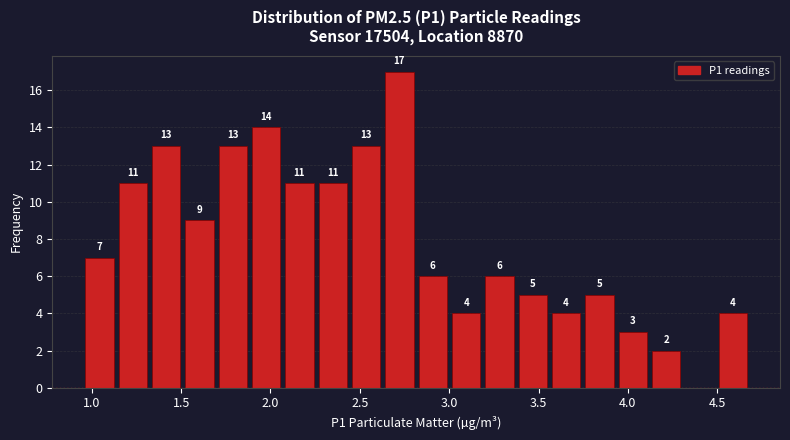

Around what value on the x-axis is the tallest bar? Give the approximate position of its centre, as read against the axis.

2.70